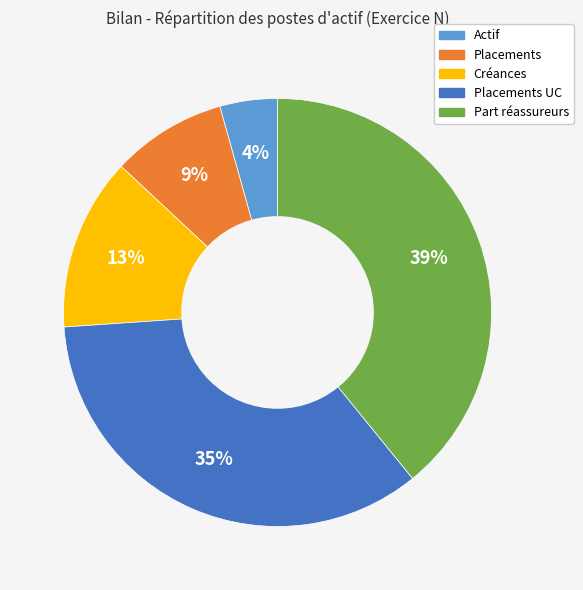

To the nearest percent, what is the difference between the largest and smallest slice percentages?

35%